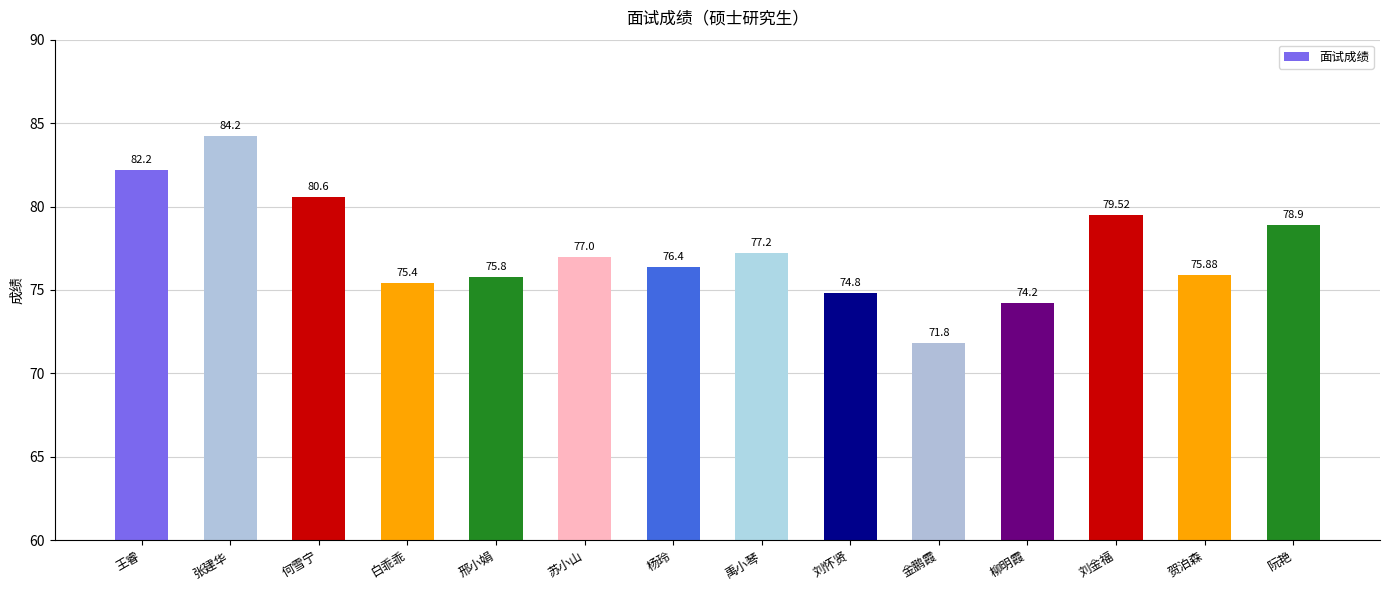

Is it true that the value at 刘怀贤 is 118.8?

False